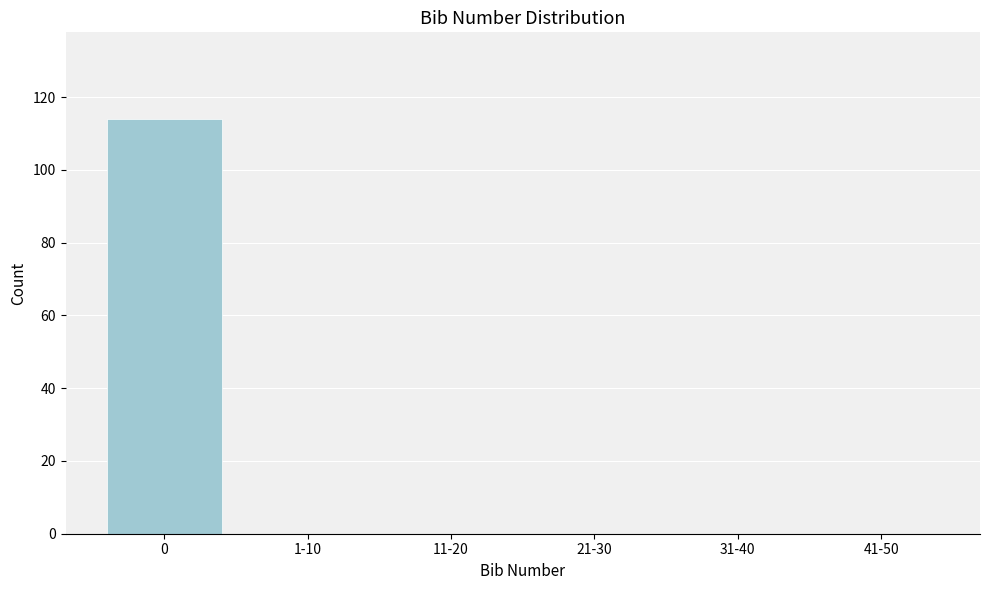

Reading right to left, list all the values displayed in this chart.

41-50=0	31-40=0	21-30=0	11-20=0	1-10=0	0=114